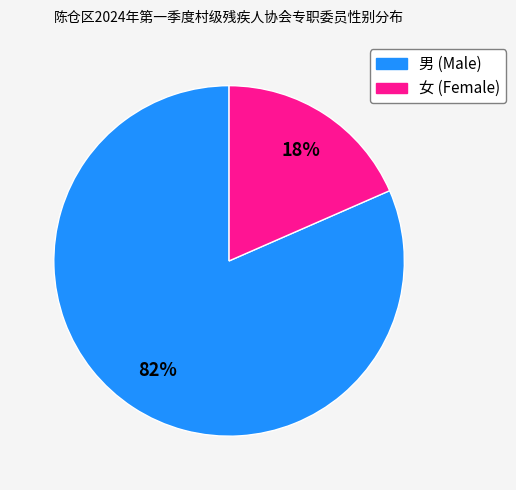

How many segments does this pie chart have?

2